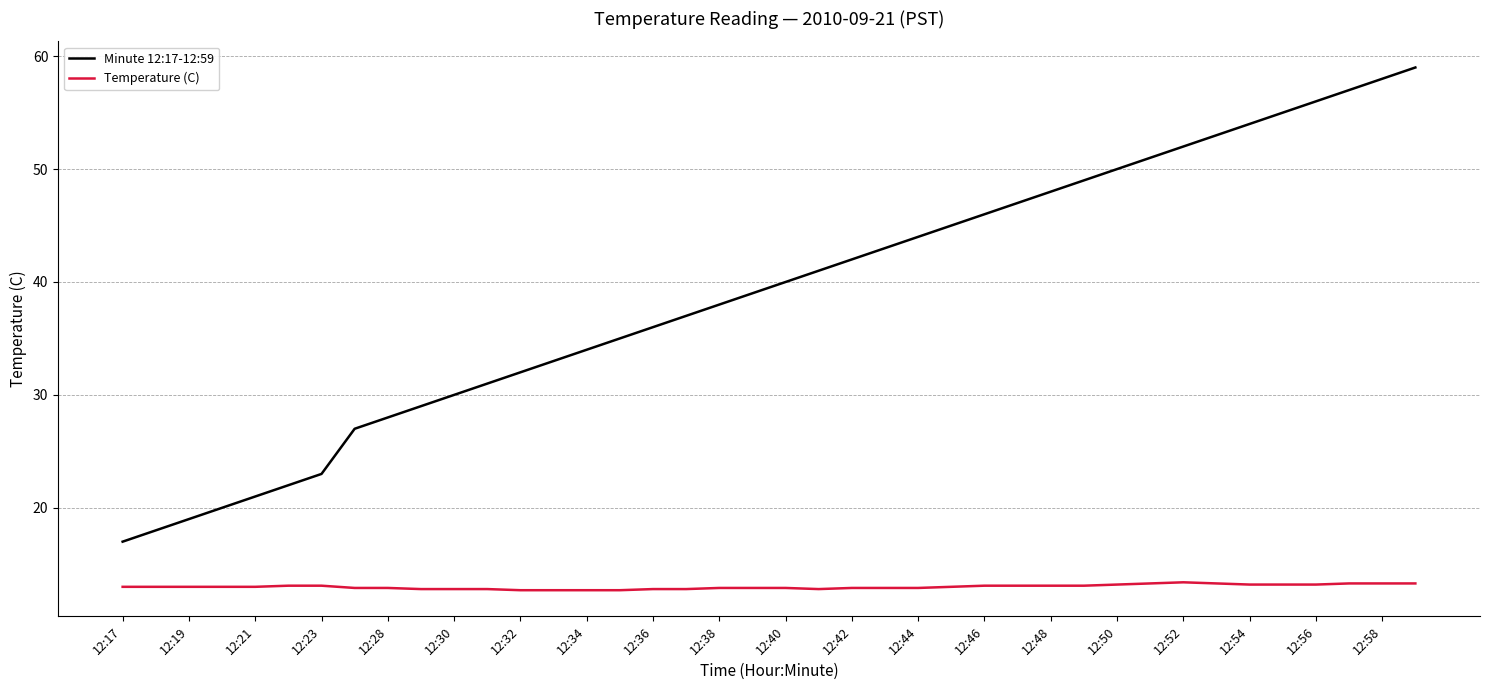

What is the difference between the maximum and minimum values in the Minute 12:17-12:59 series?

42.0